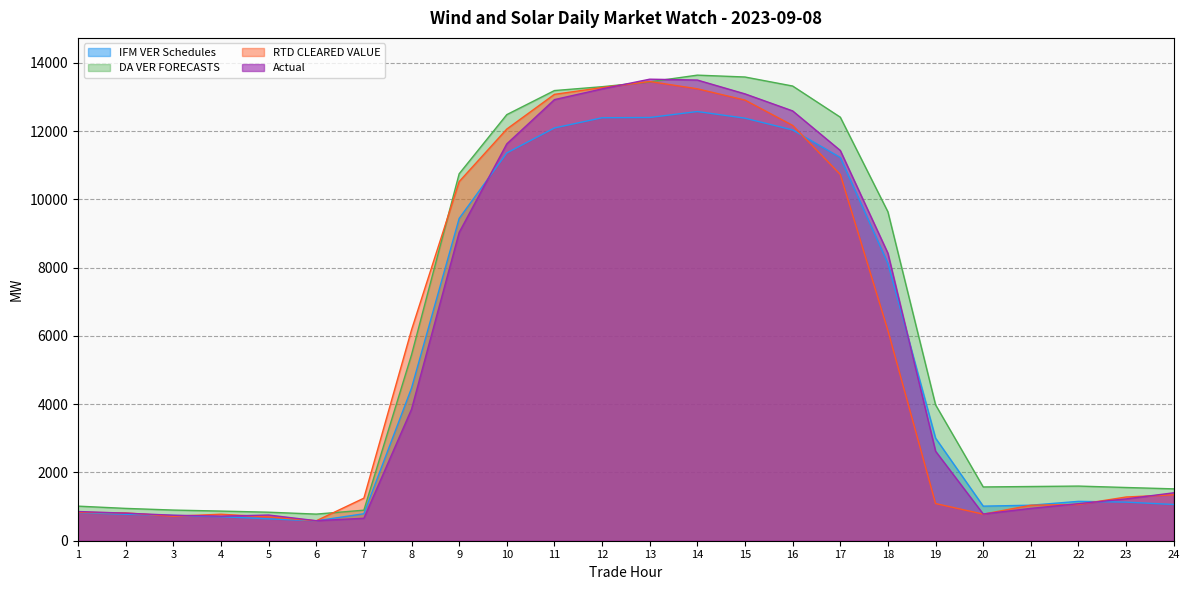

Which series has the widest spread of values?

Actual